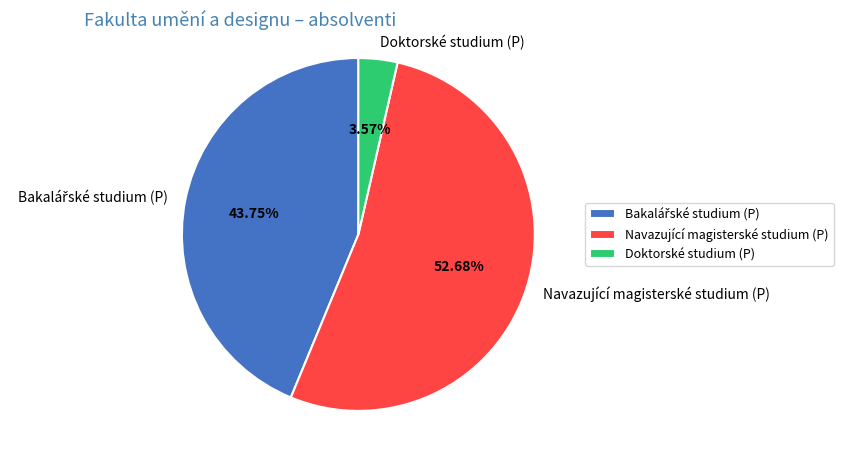

Does Doktorské studium (P) represent more than half of the total?

No